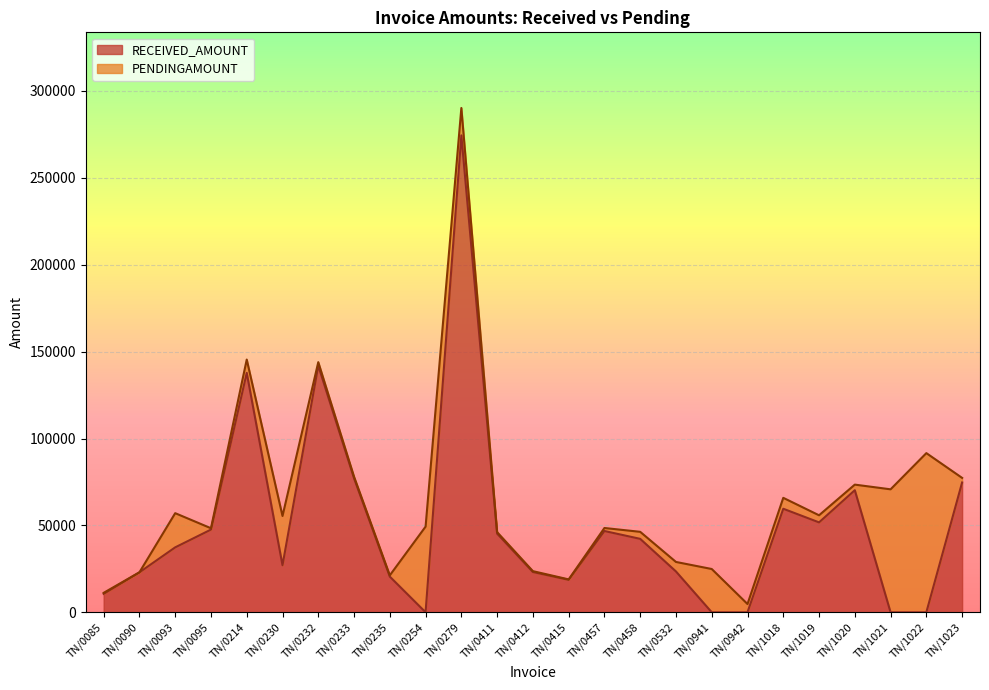

What is the value of the 22nd point from the left?

70250